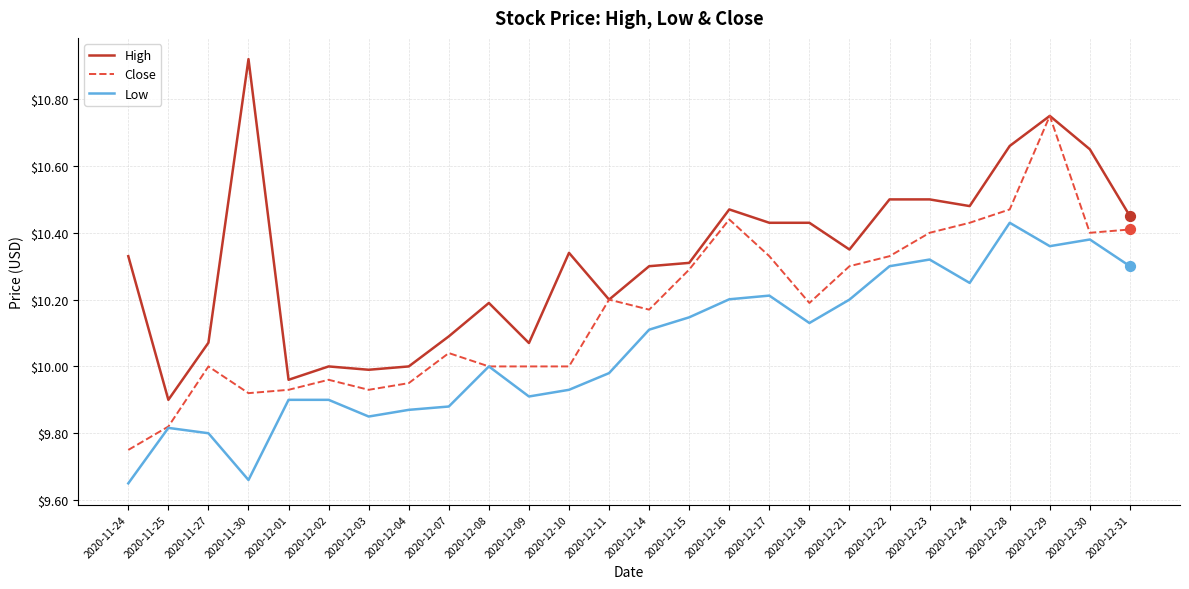

Between 2020-12-10 and 2020-12-29, which series saw the biggest shift?

Close